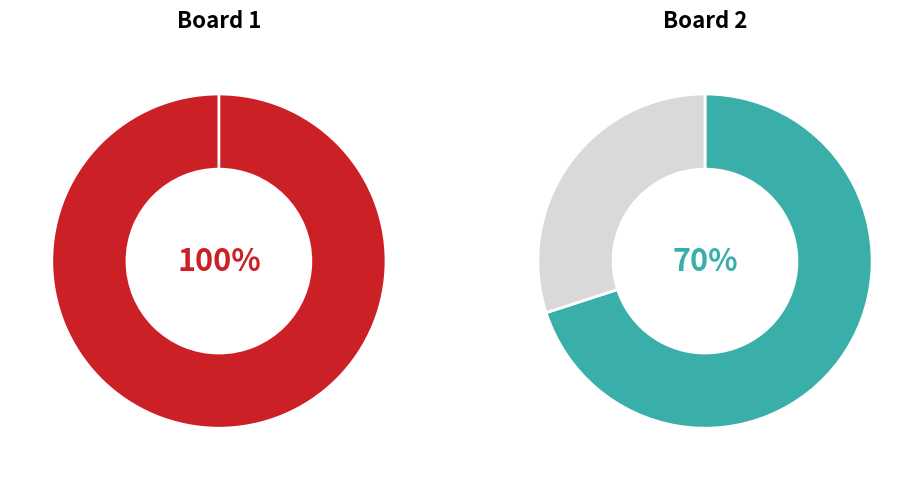

Does Board 2 account for over 50% of the chart?

Yes